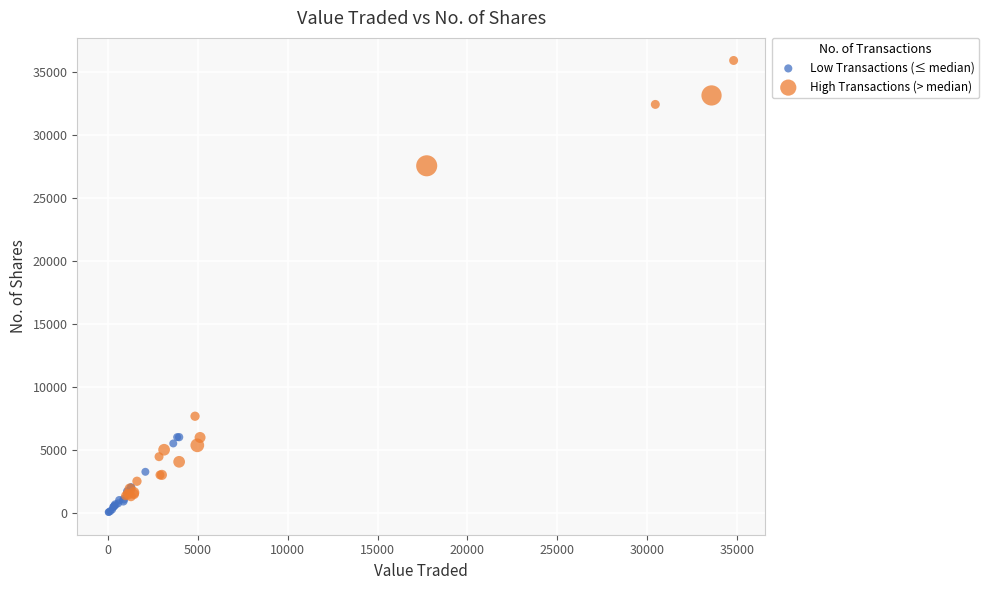

Which series has the largest Y range (max minus min)?

High Transactions (> median)